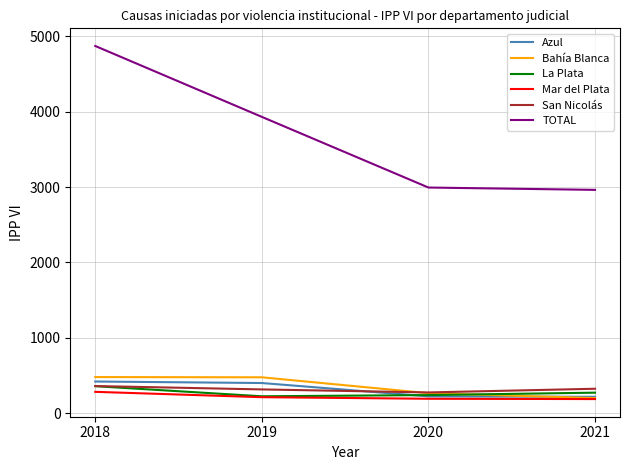

How many categories are shown in the chart?

4